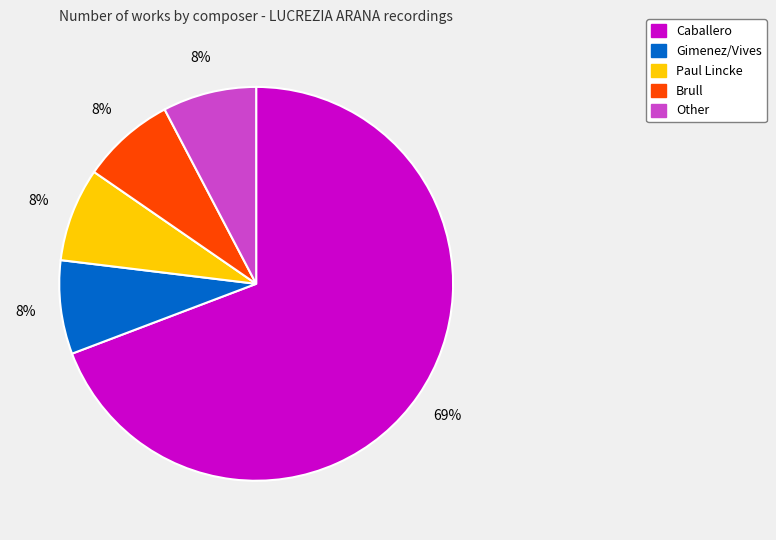

How many segments does this pie chart have?

5